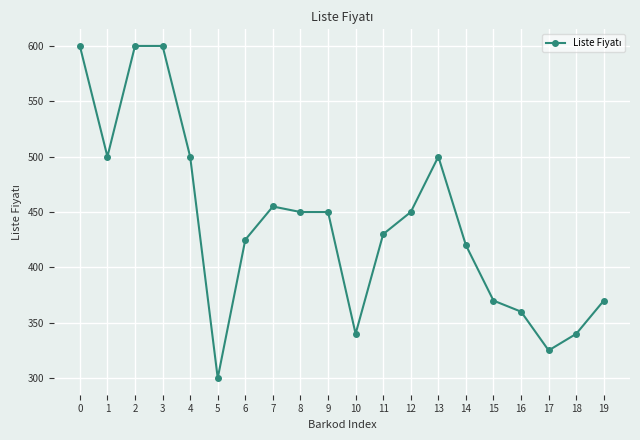

What is the minimum value shown in the chart?

300